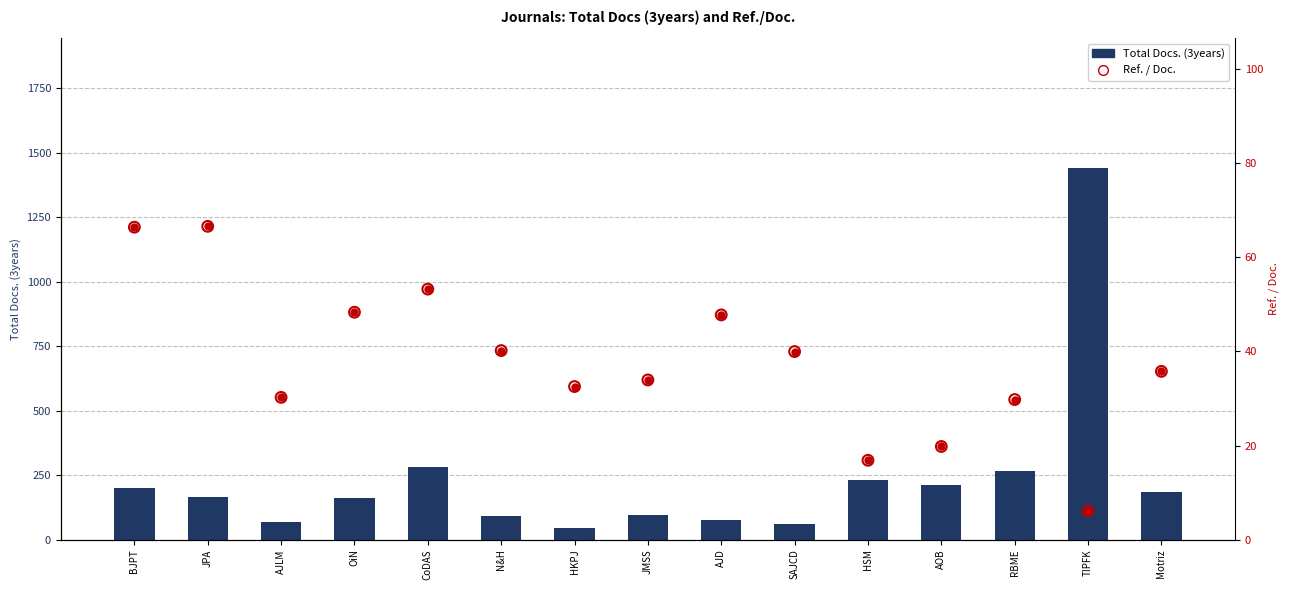

At how many categories does at least one series exceed 579?

1